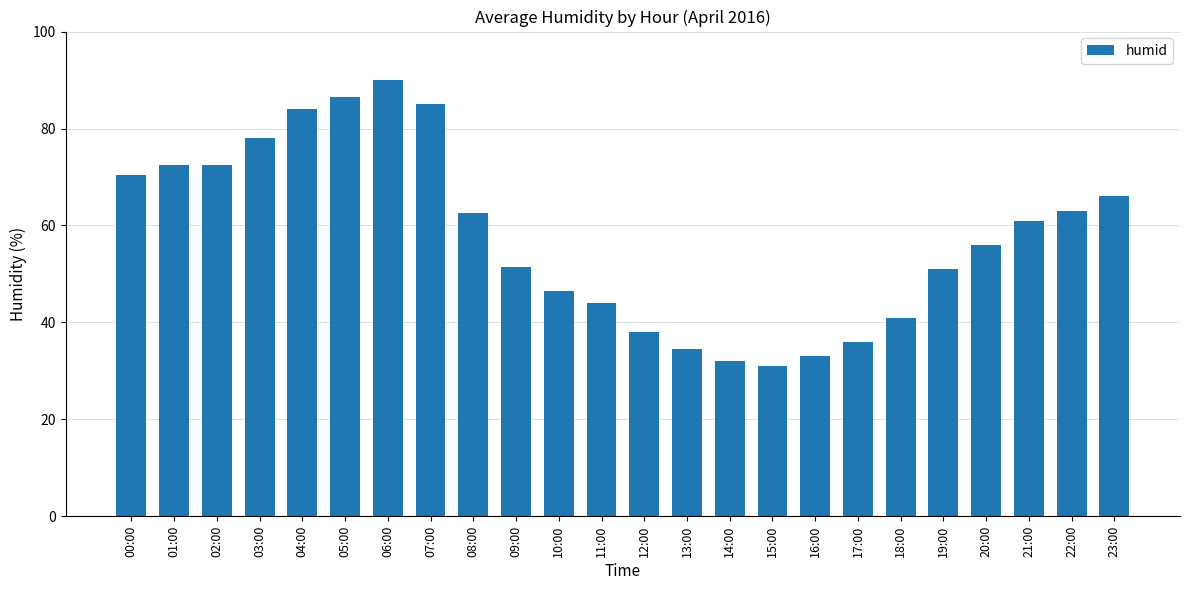

How many data points are less than 61?

12